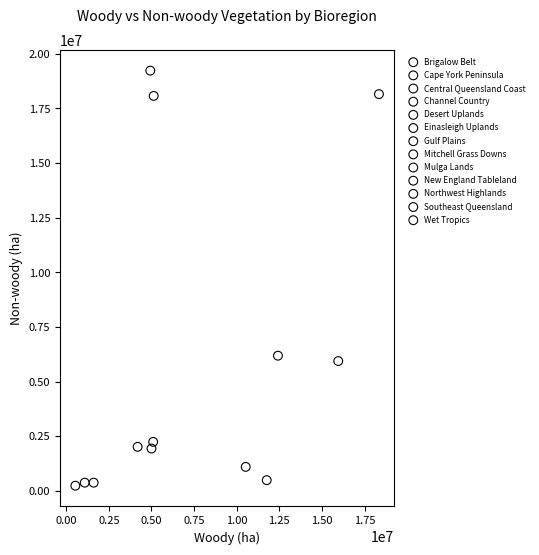

Which series contains the highest Y value?

Mitchell Grass Downs